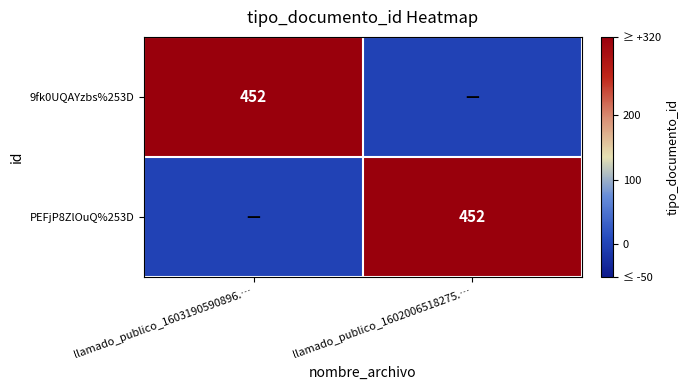

Is it true that 9fk0UQAYzbs%253D equals 452 at llamado_publico_1603190590896.…?

True